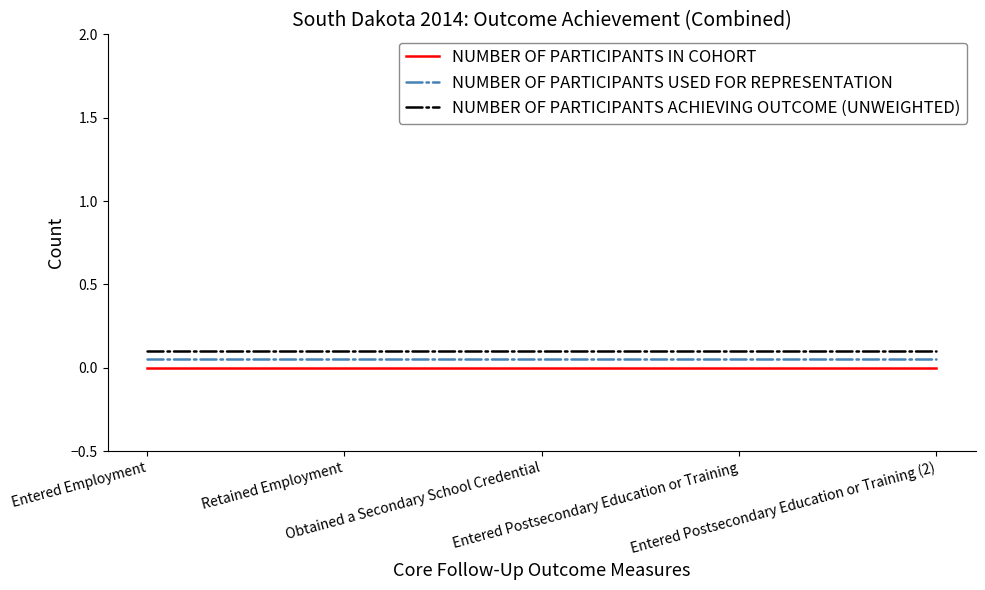

True or false: NUMBER OF PARTICIPANTS ACHIEVING OUTCOME (UNWEIGHTED) and NUMBER OF PARTICIPANTS IN COHORT cross at least once.

False